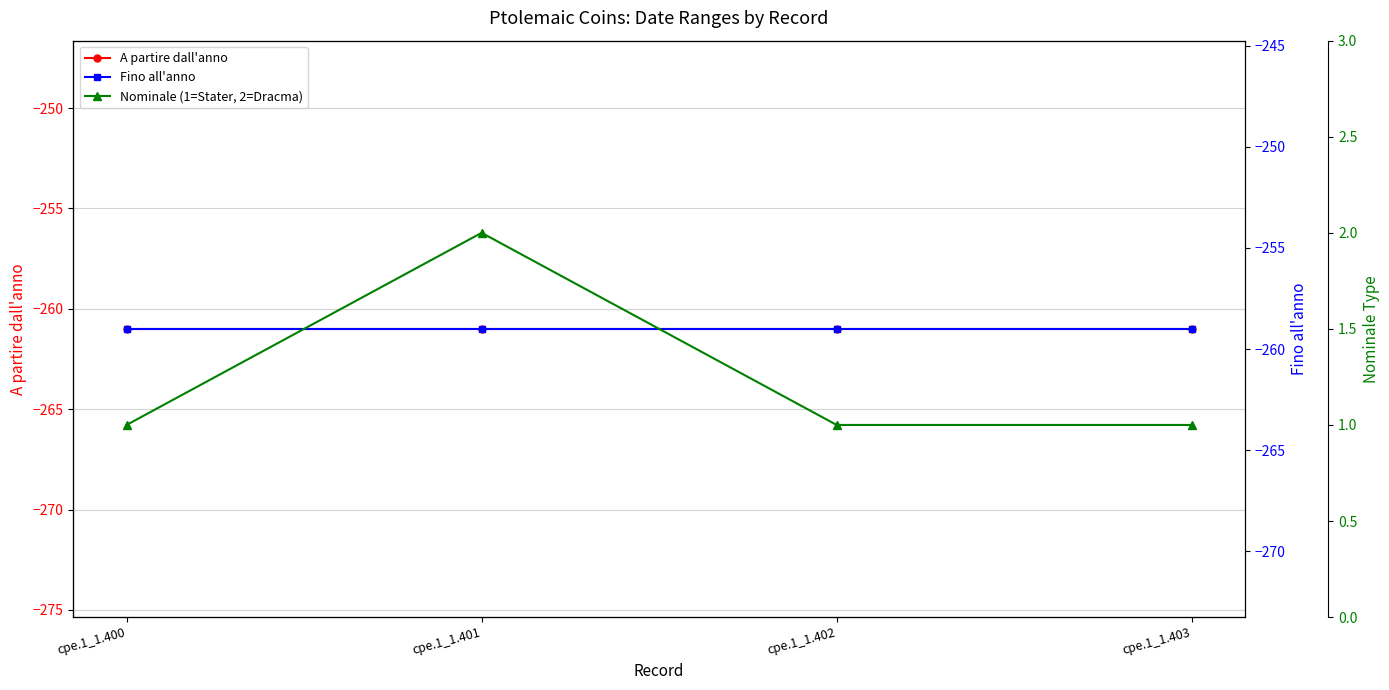

Count the number of categories in the chart.

4